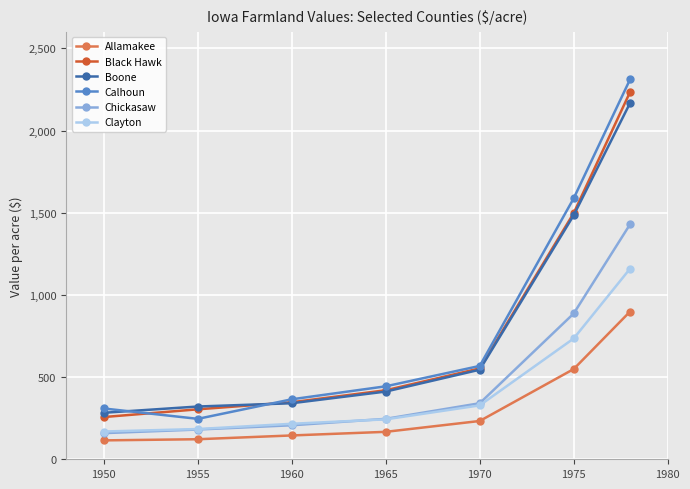

What is the smallest value displayed?

115